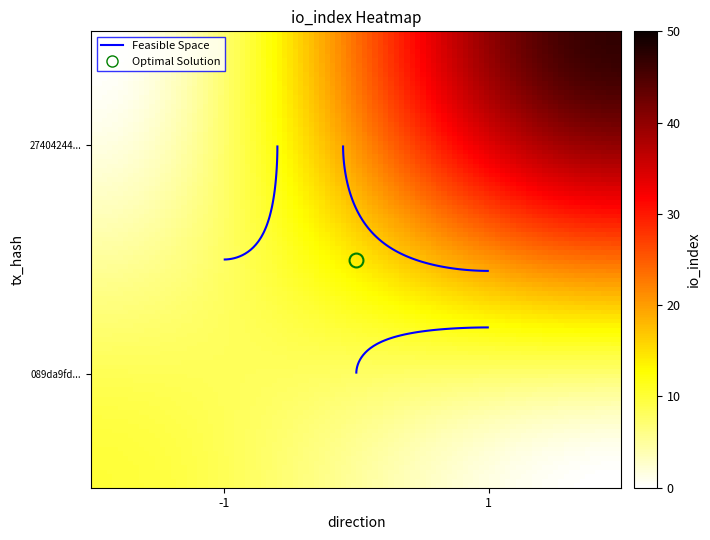

Between io_index and direction, which is larger?

io_index